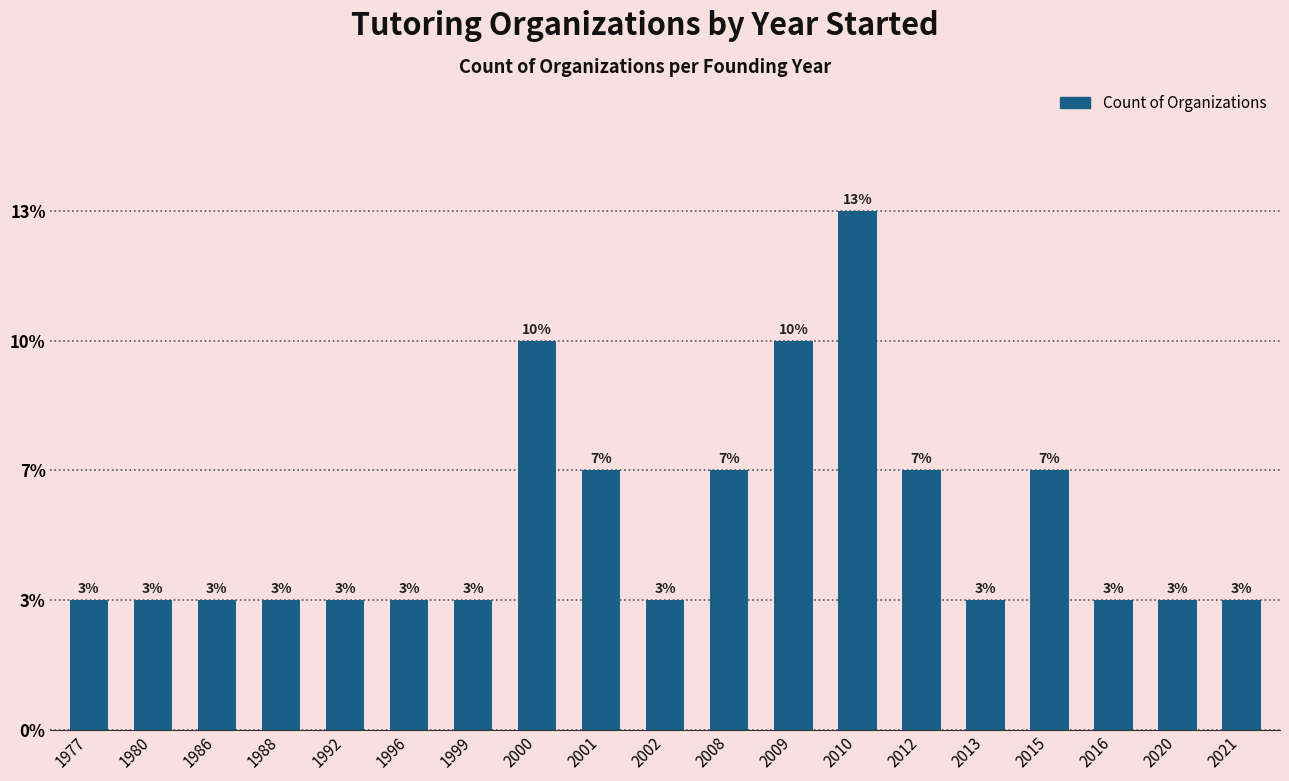

At which category does the chart reach its minimum across all series?

1977